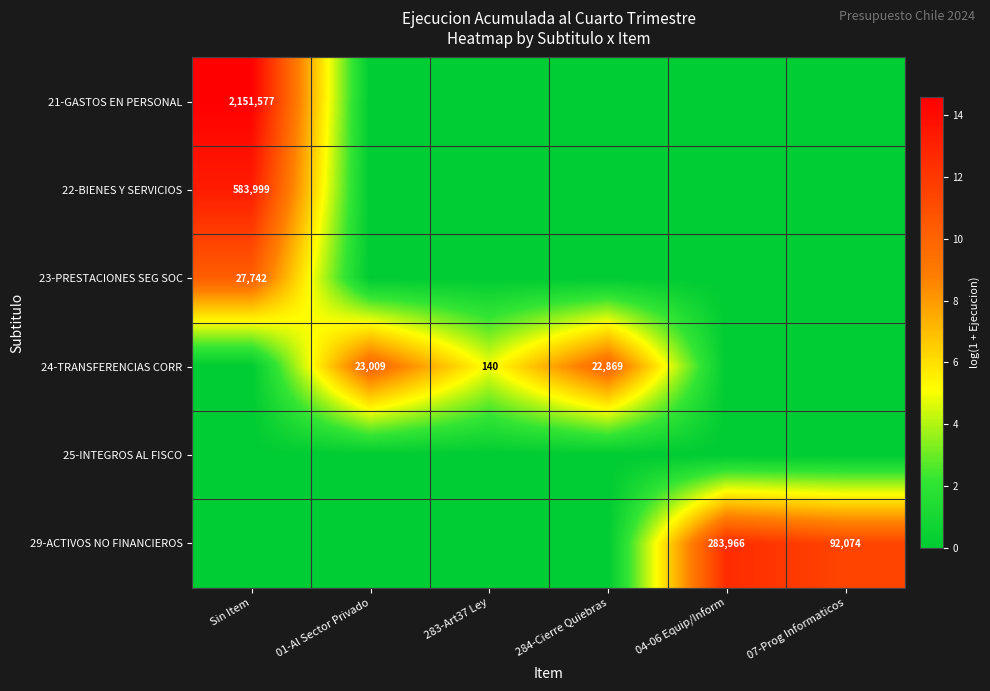

True or false: 29-ACTIVOS NO FINANCIEROS has a value of 92074 at 07-Prog Informaticos.

True